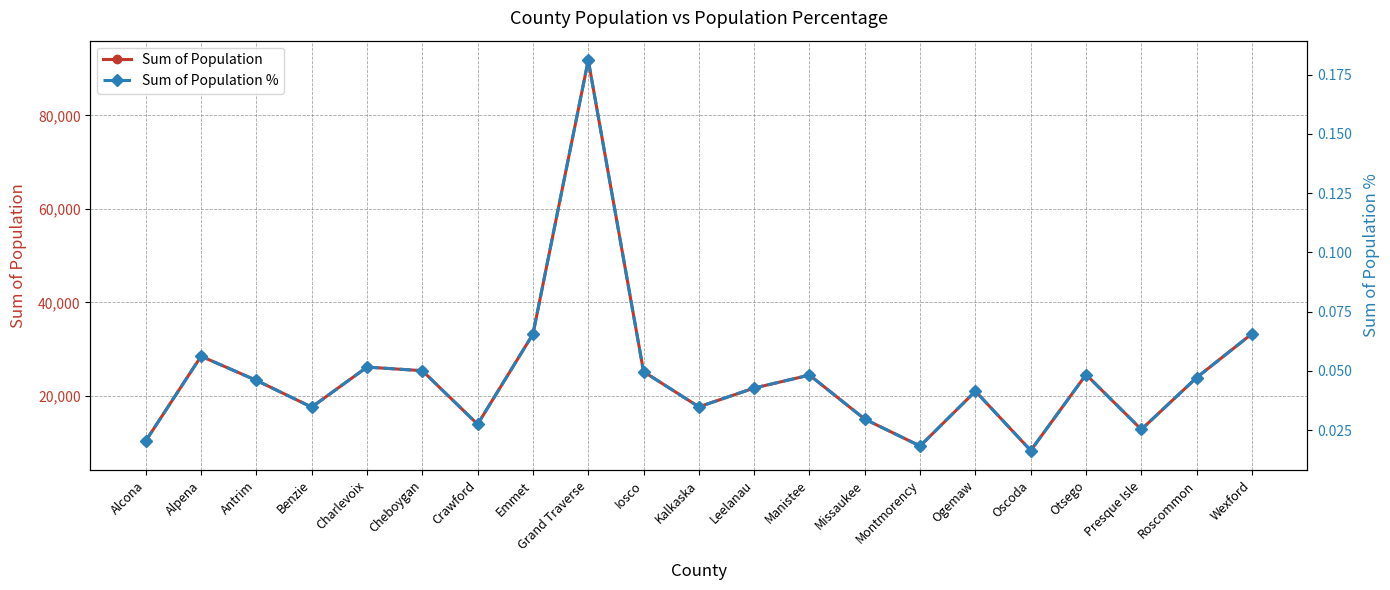

What is the value of the Sum of Population % point at the 2nd from the left?

0.1